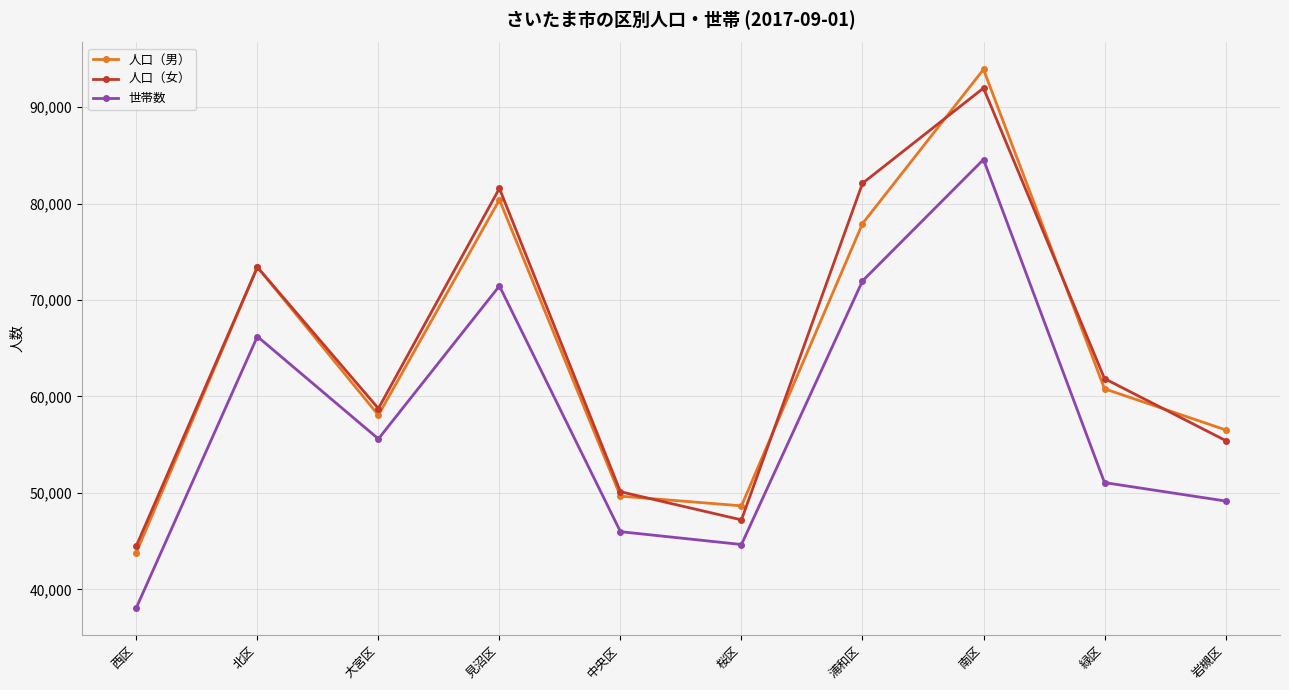

What is the value of the 人口（女） point at the 10th from the left?

55433